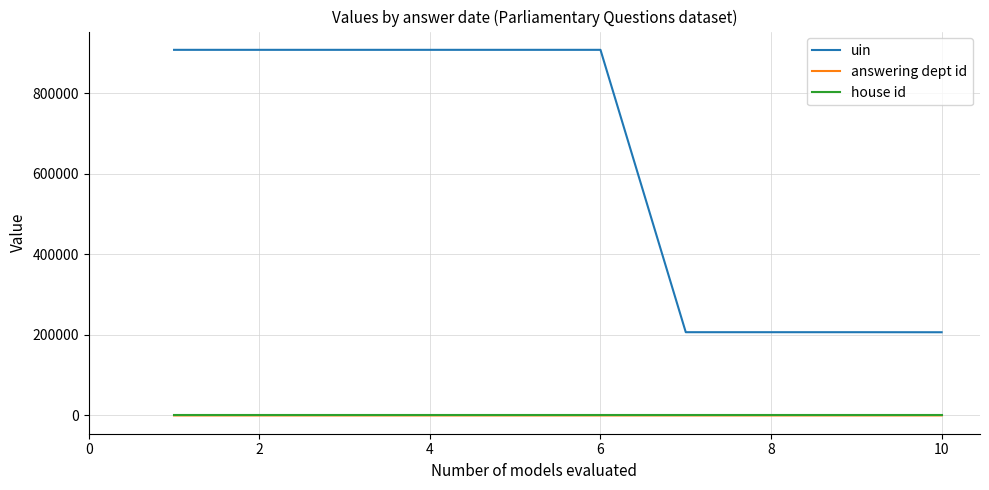

True or false: uin and house id cross at least once.

False